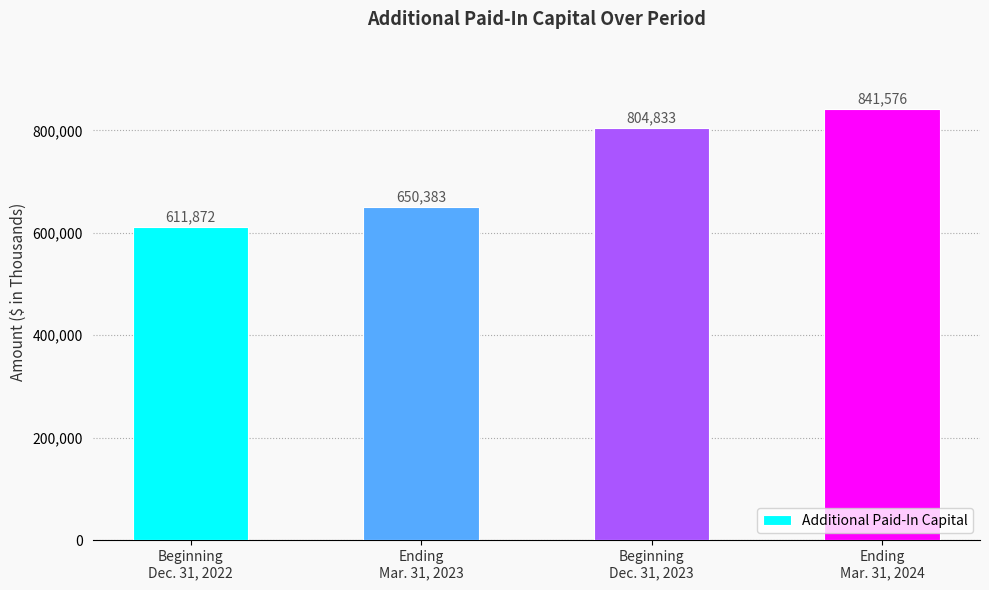

What is the sum of the values at Ending
Mar. 31, 2024 and Beginning
Dec. 31, 2023?

1646409